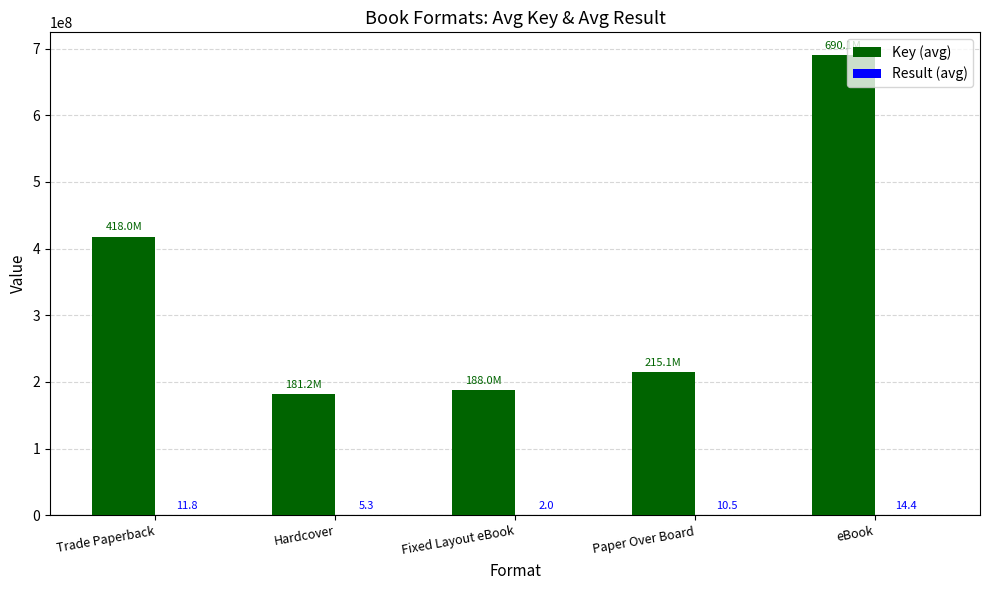

What is the greatest value displayed?

690103073.4